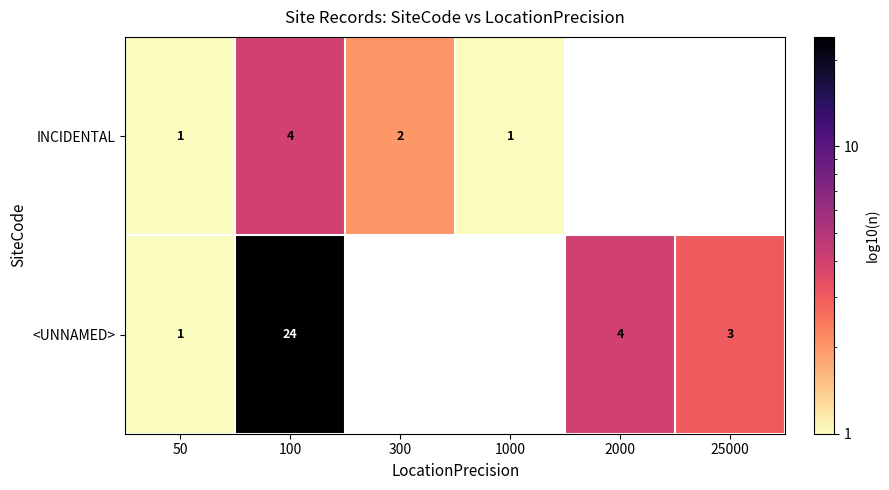

Is it true that <UNNAMED> equals 2 at 2000?

False